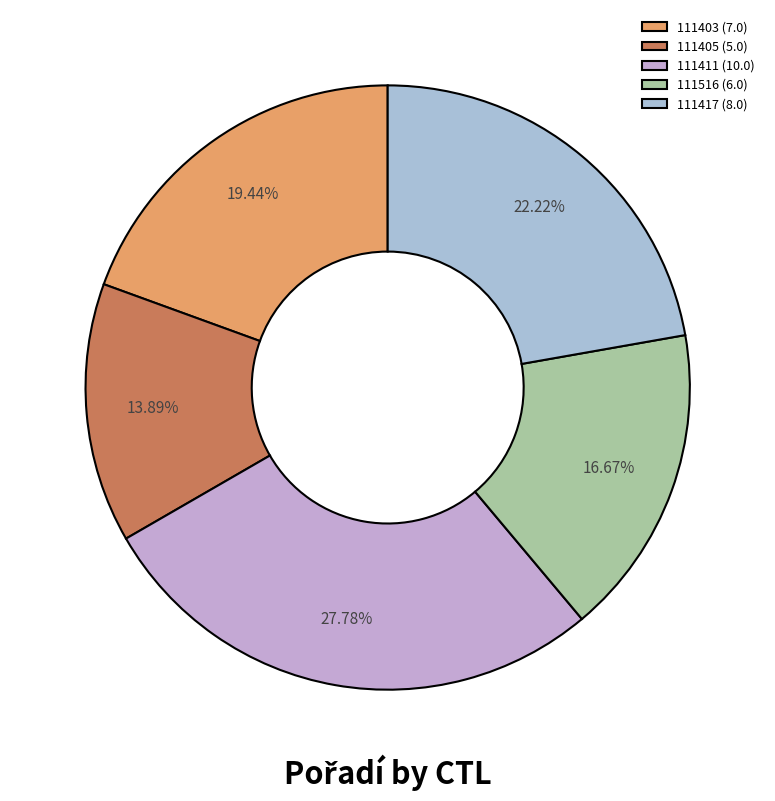

To the nearest percent, what portion does 111417 represent?

22%